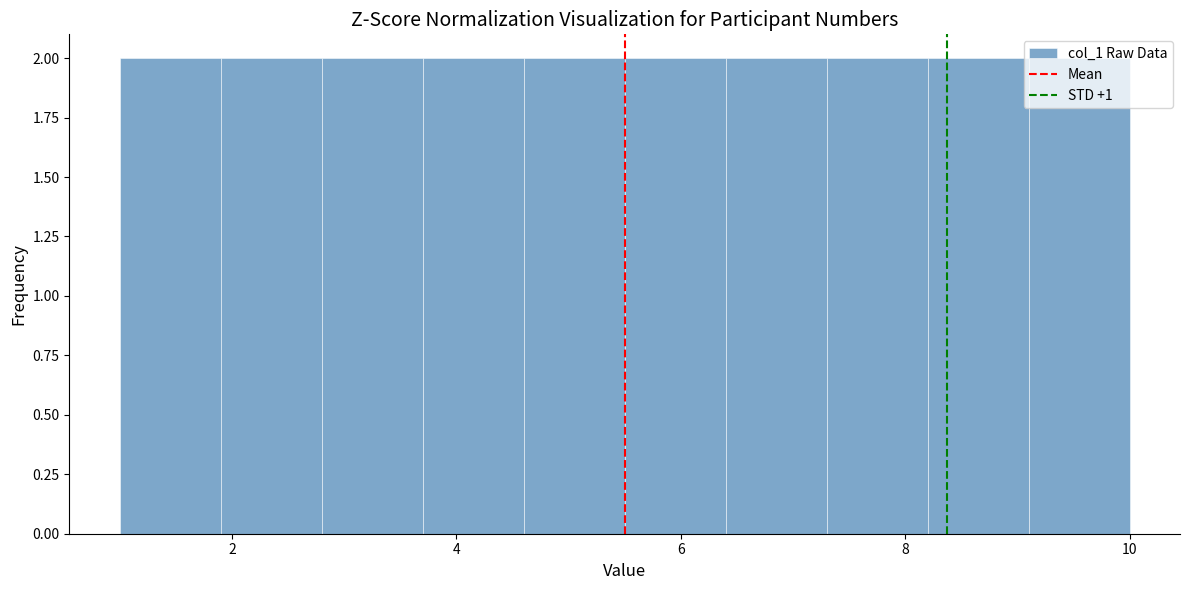

What is the height of the bar covering 1.9 to 2.8 on the x-axis? Neither the bar edges nor the heights are printed on the chart, so give them approximately, as read against the axes.

2